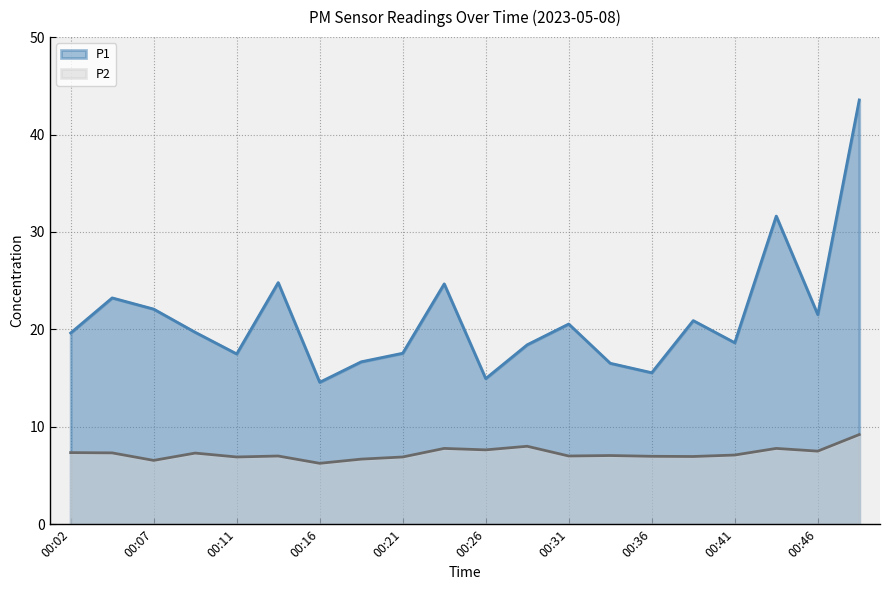

True or false: P1 and P2 cross at least once.

False